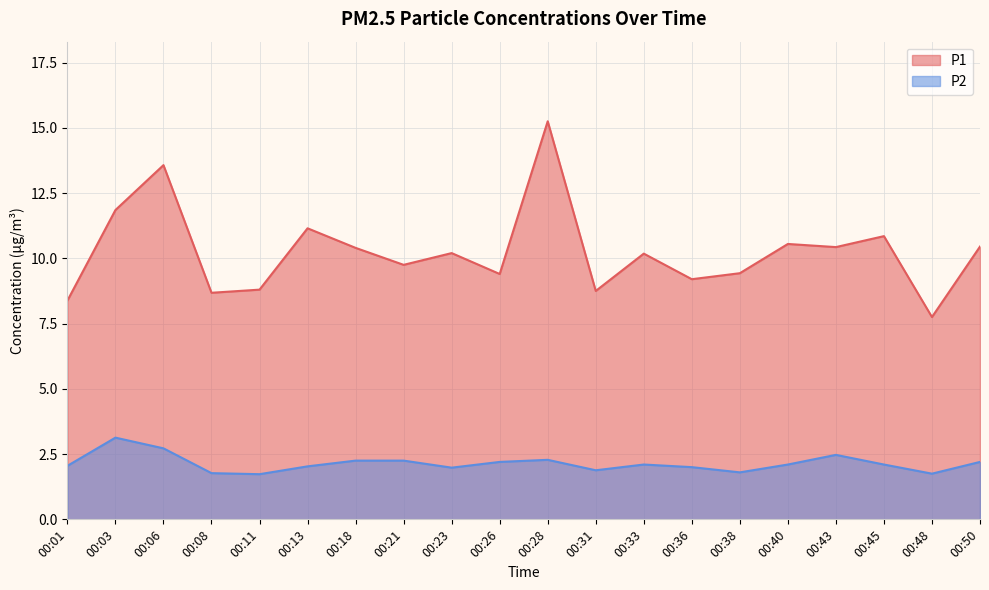

In P2, how many points are lower than both neighbors (excluding endpoints)?

5